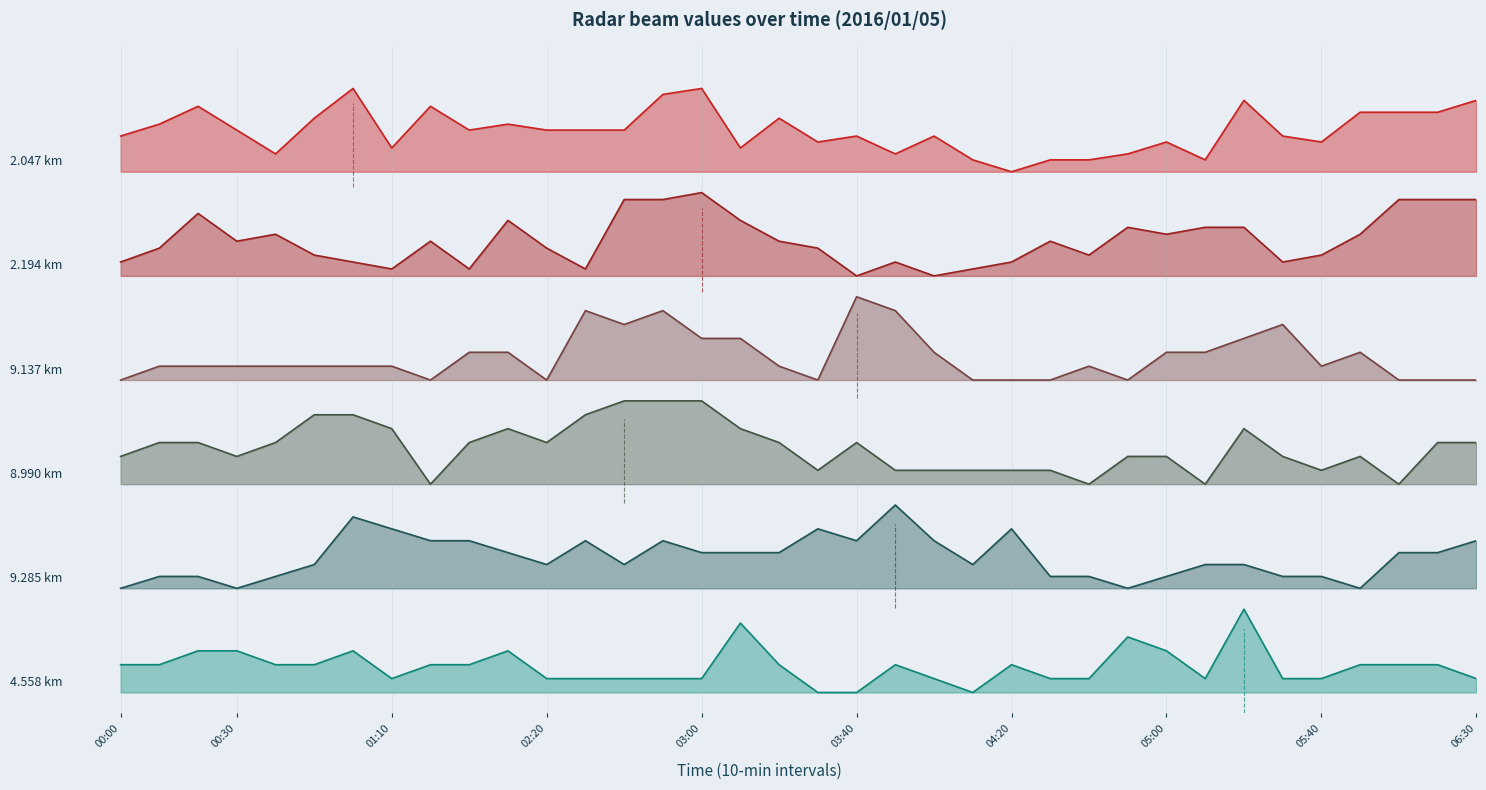

What is the value of the 2.047 point at the 1st from the left?

8.0